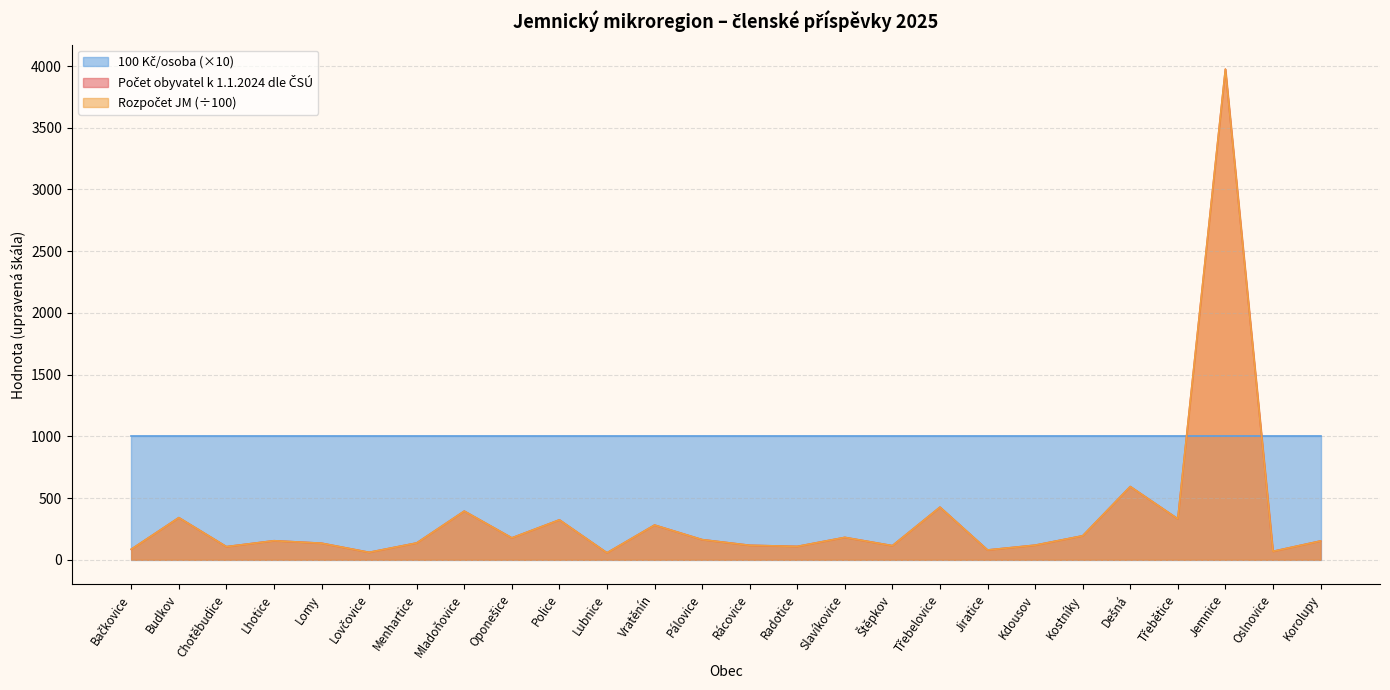

Does the chart display data point markers on the line(s)?

No